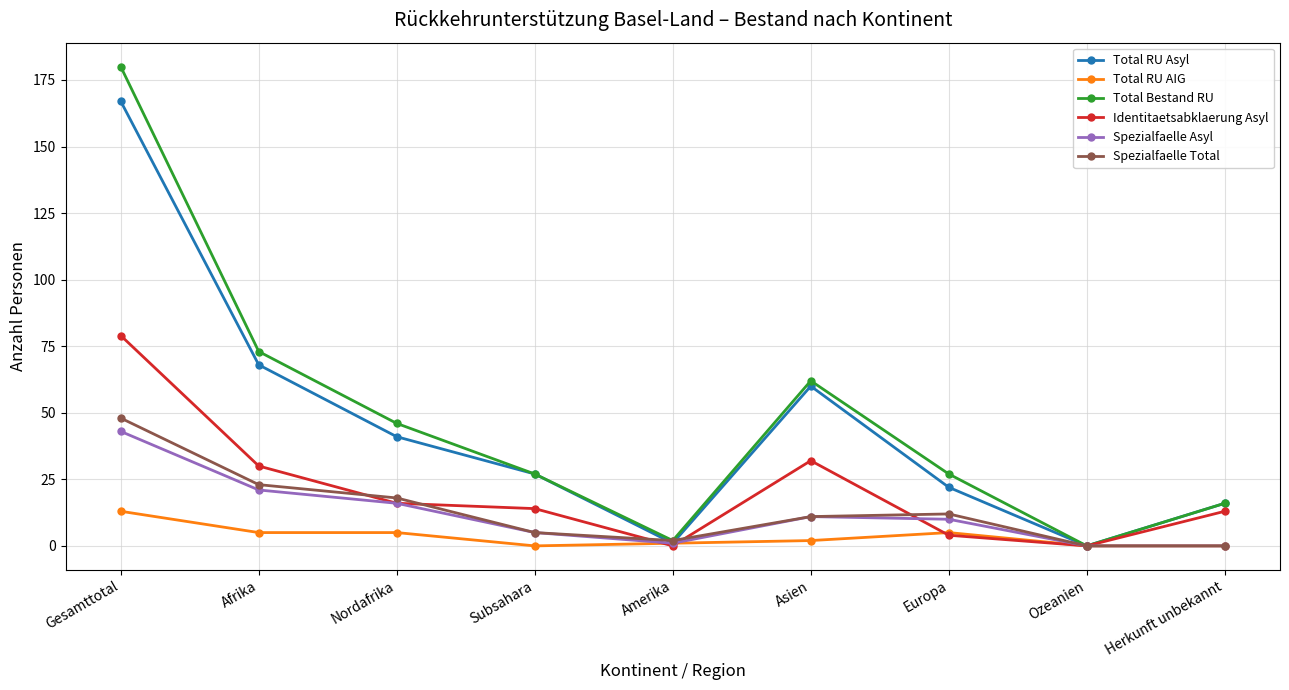

Is the value of Total RU AIG at Herkunft unbekannt greater than the value of Total Bestand RU at Herkunft unbekannt?

No